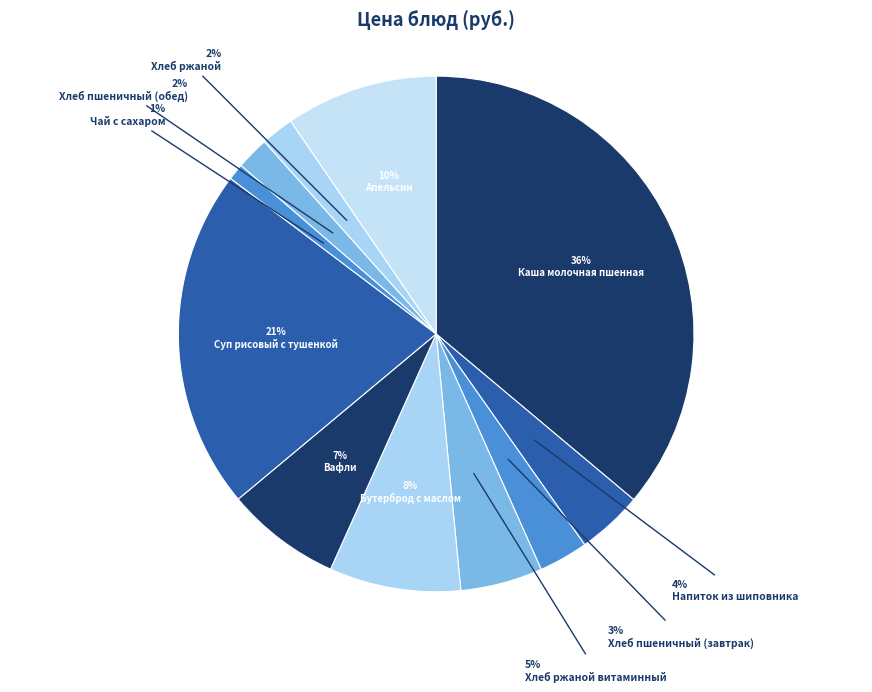

What is the ratio of the value at Вафли to the value at Хлеб ржаной витаминный?

1.4